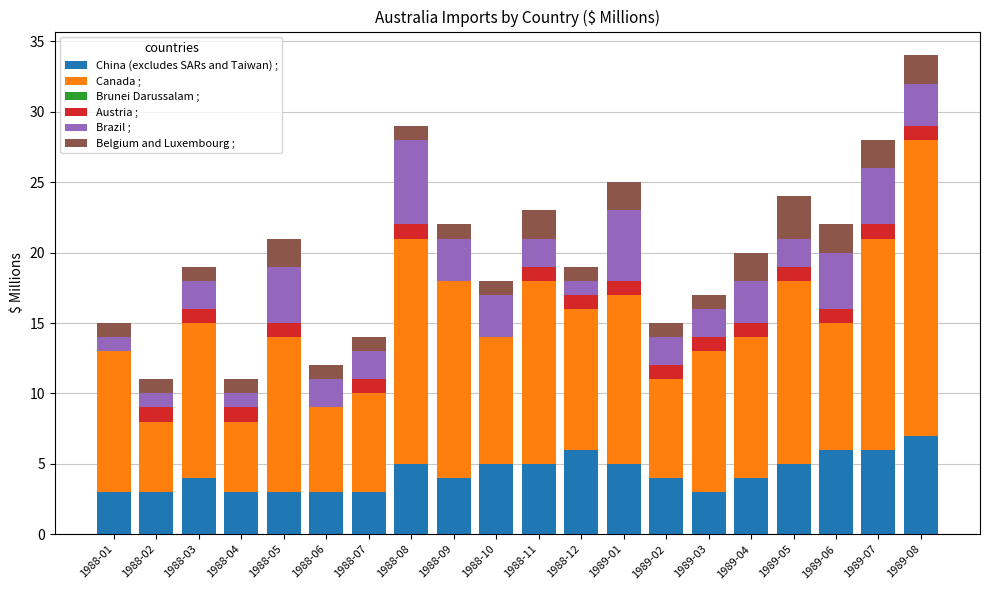

What is the sum of all China (excludes SARs and Taiwan) ; values?

87